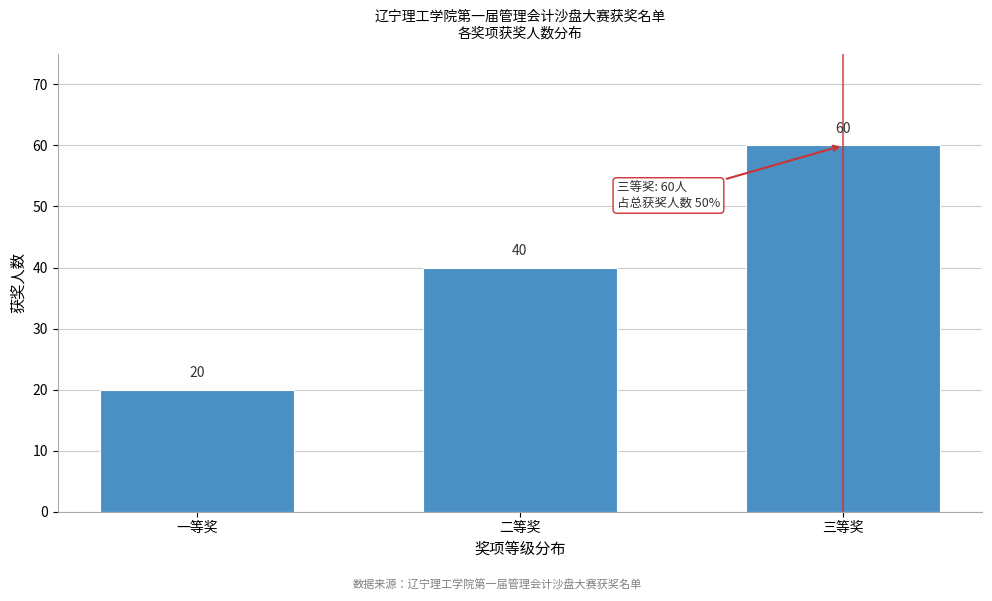

Reading left to right, transcribe all the data shown in this chart.

20	40	60